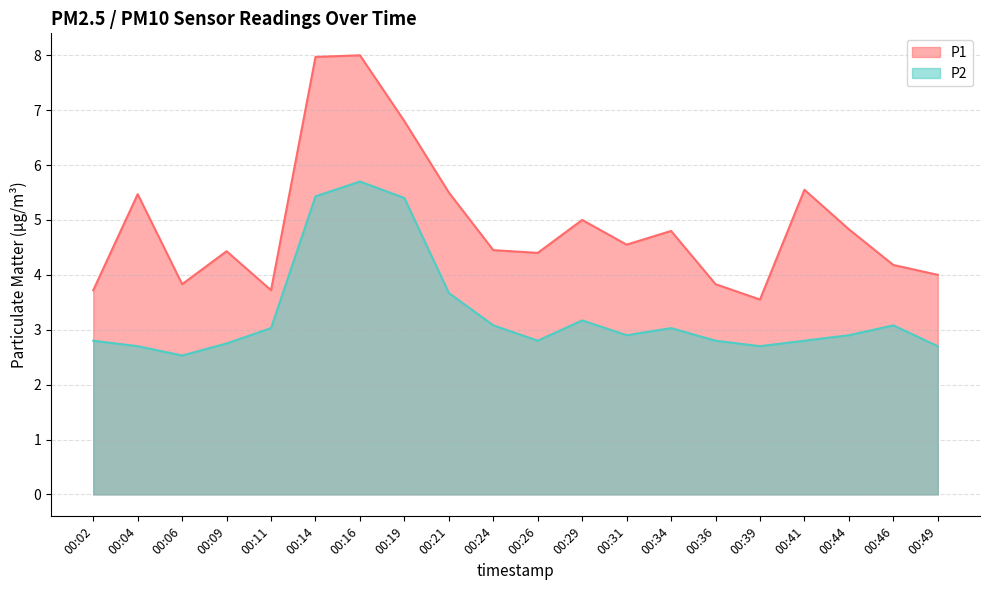

At which category does P2 reach its first local peak?

00:16